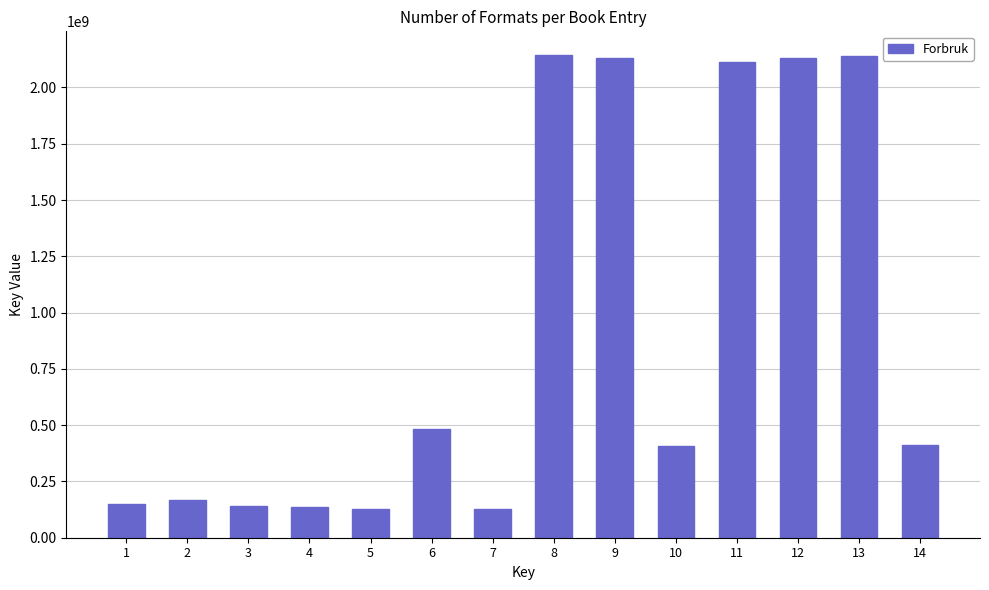

What is the value of the 6th bar from the left?

484075482